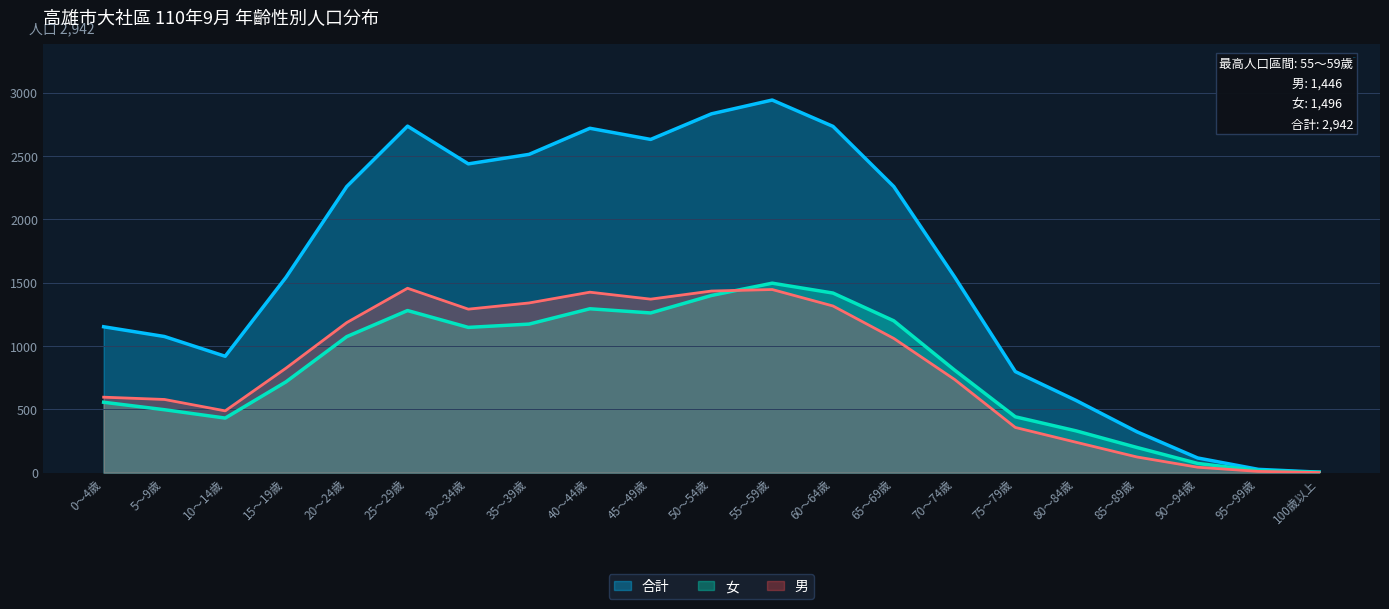

Which series has the largest total across all categories?

合計